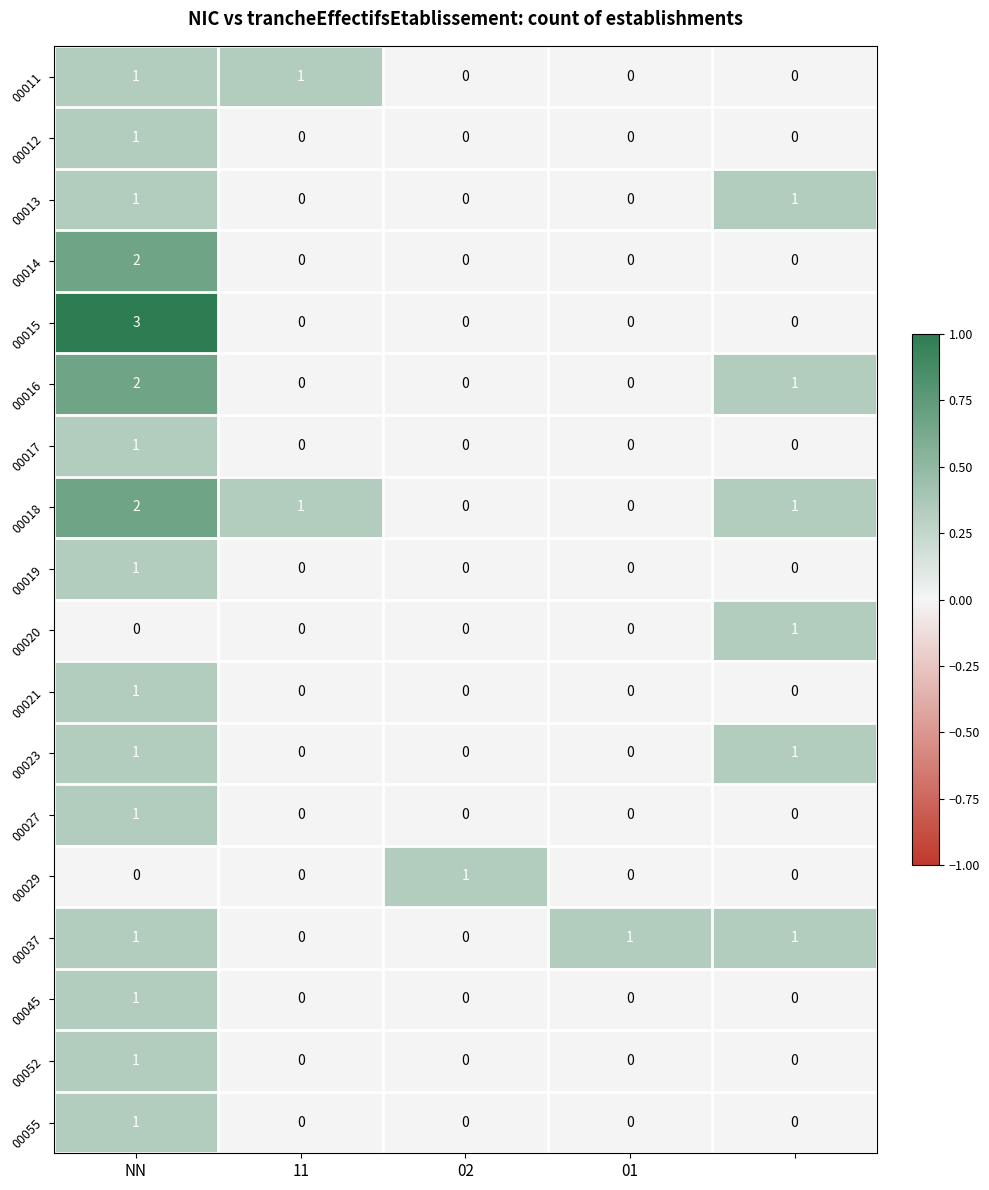

How many 00052 values are between 0 and 1?

5